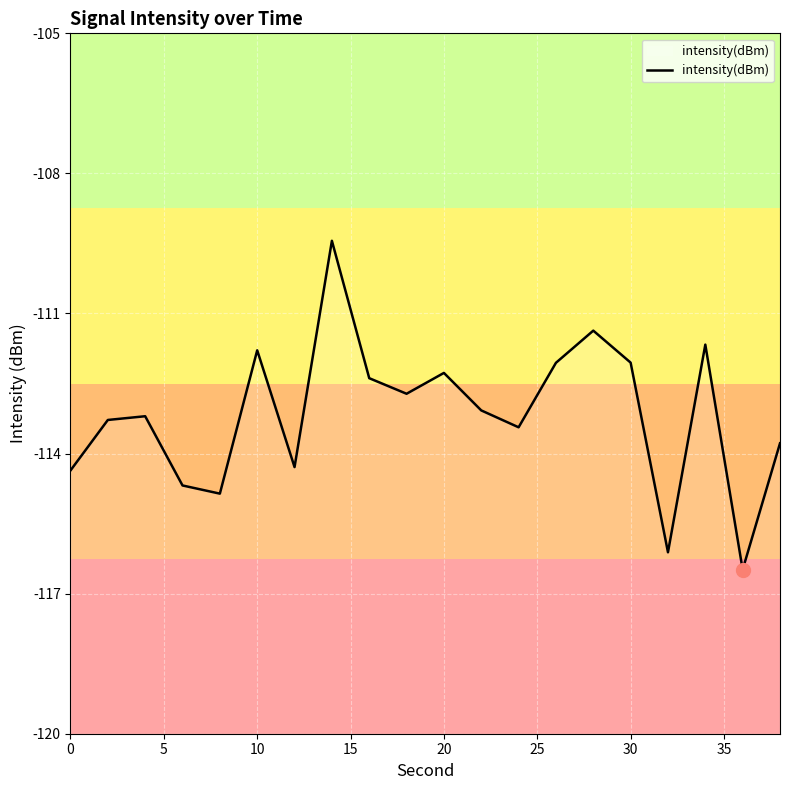

Count the number of data series in this chart.

1